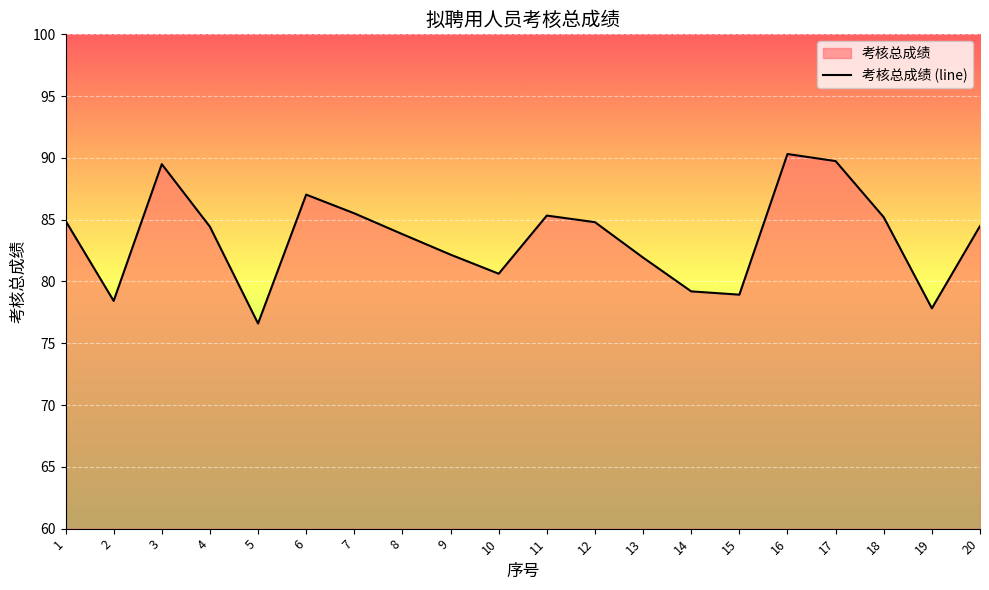

Reading left to right, extract all data points from this chart.

1=84.9	2=78.4	3=89.5	4=84.4	5=76.6	6=87.0	7=85.5	8=83.8	9=82.2	10=80.6	11=85.3	12=84.8	13=81.9	14=79.2	15=78.9	16=90.3	17=89.7	18=85.2	19=77.8	20=84.5